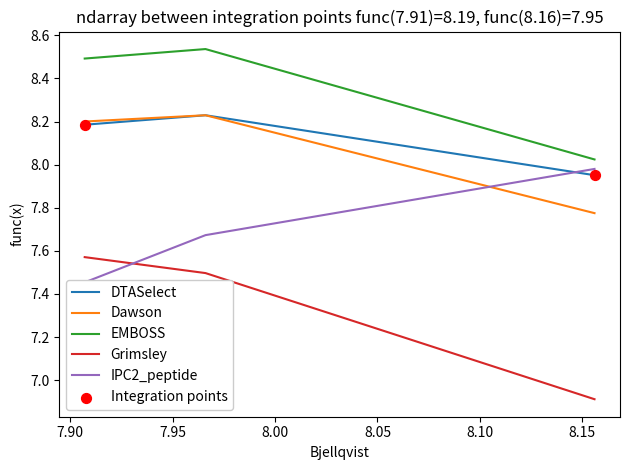

At how many categories does at least one series exceed 7?

3